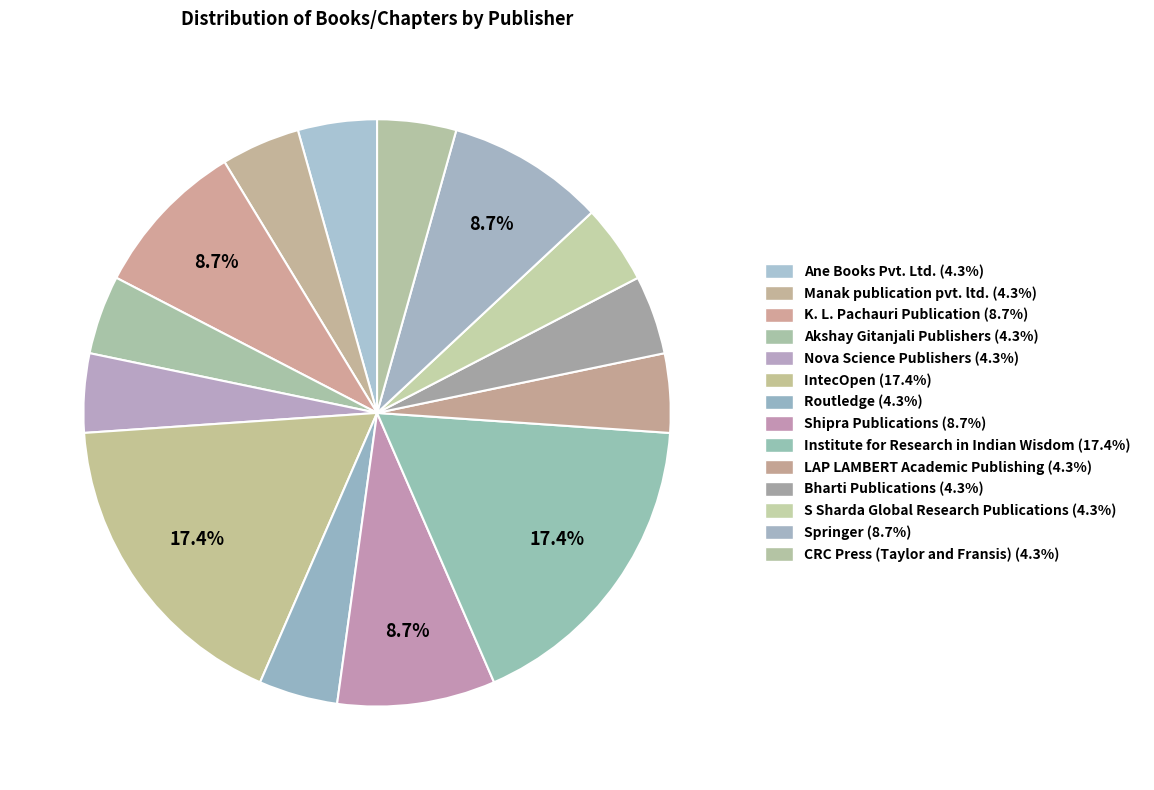

Is it true that Institute for Research in Indian Wisdom is 3% of the pie?

False